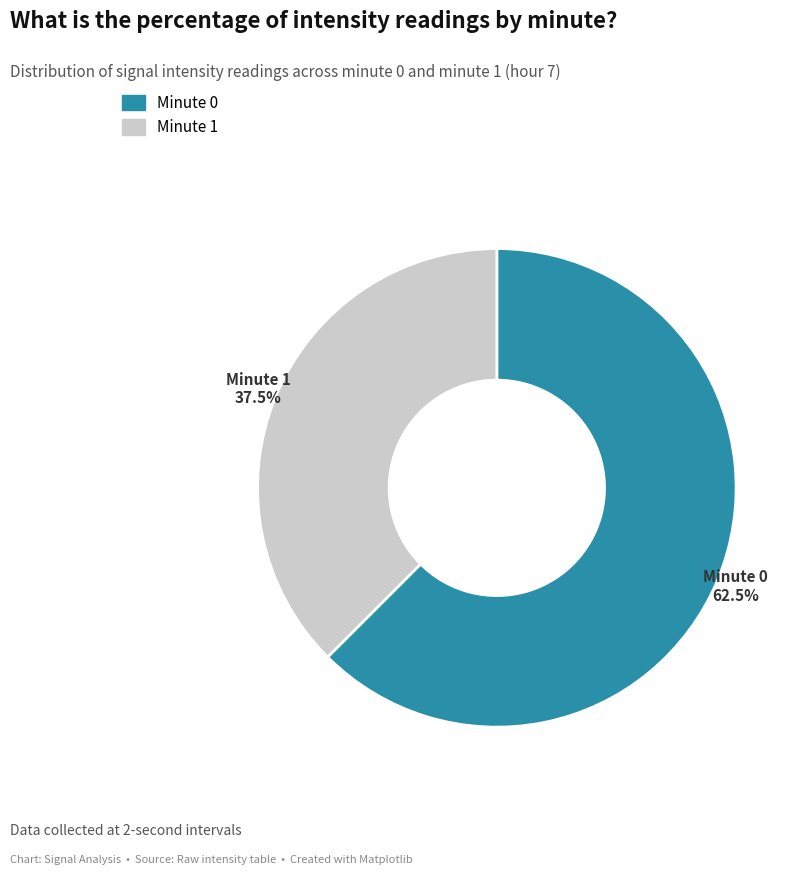

What percentage do Minute 0 and Minute 1 together represent?

100.0%